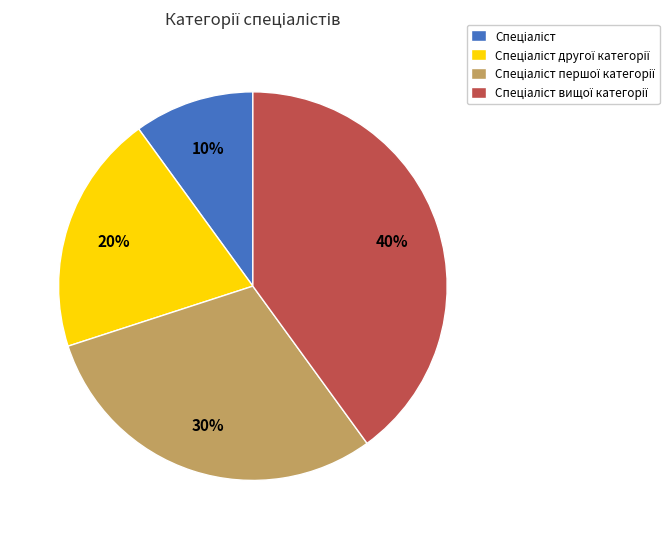

Does any single category account for the majority?

No